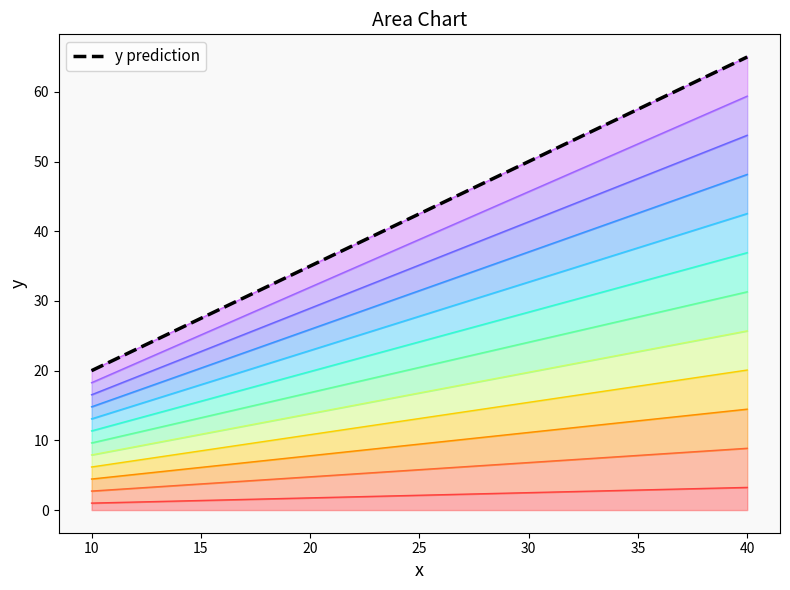

What is the greatest value displayed?

65